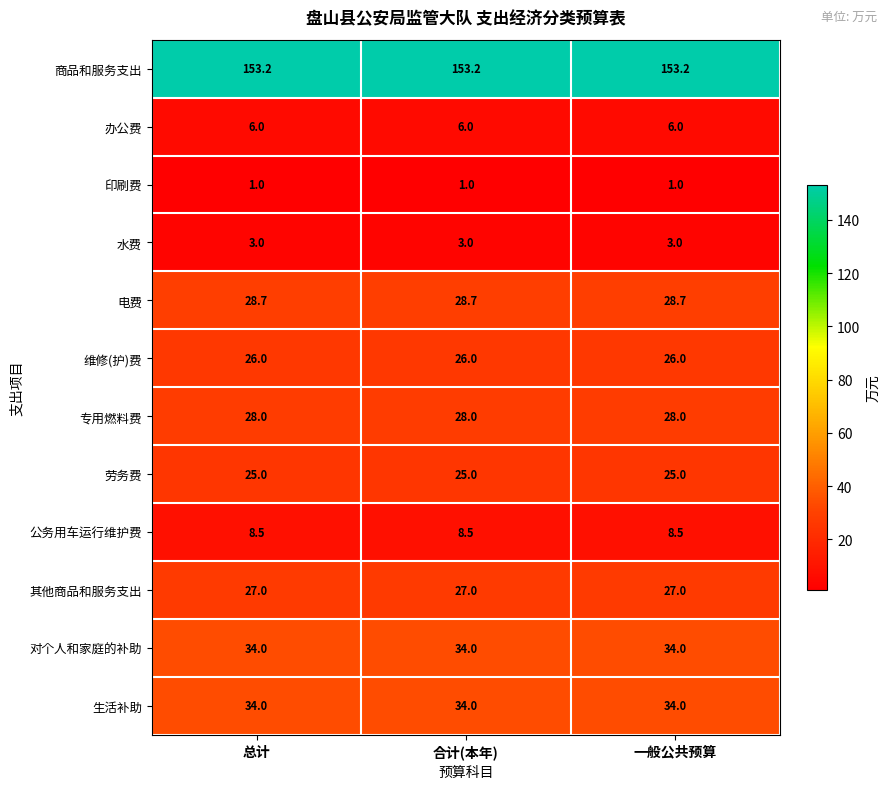

What is the sum of the 水费 values at 总计 and 一般公共预算?

6.0